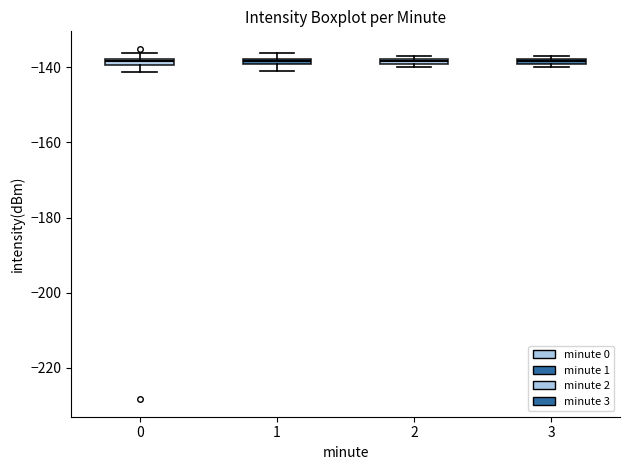

Where is the lower edge of the box at x = 1 on the y-axis? The values are not printed on the chart, so give them approximately, as read against the axis.

-140